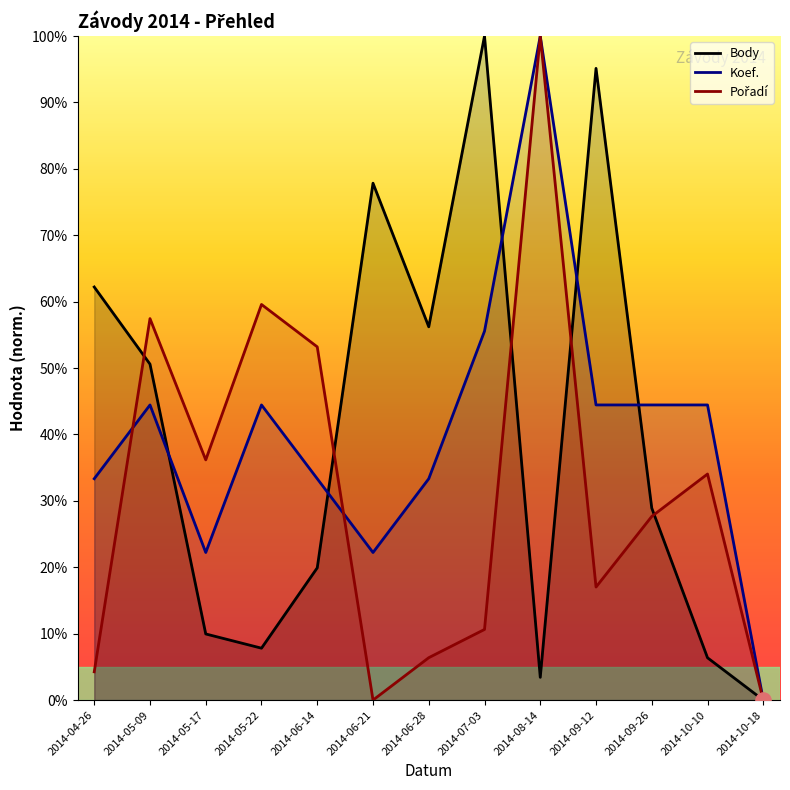

Which series has the largest total across all categories?

Koef.